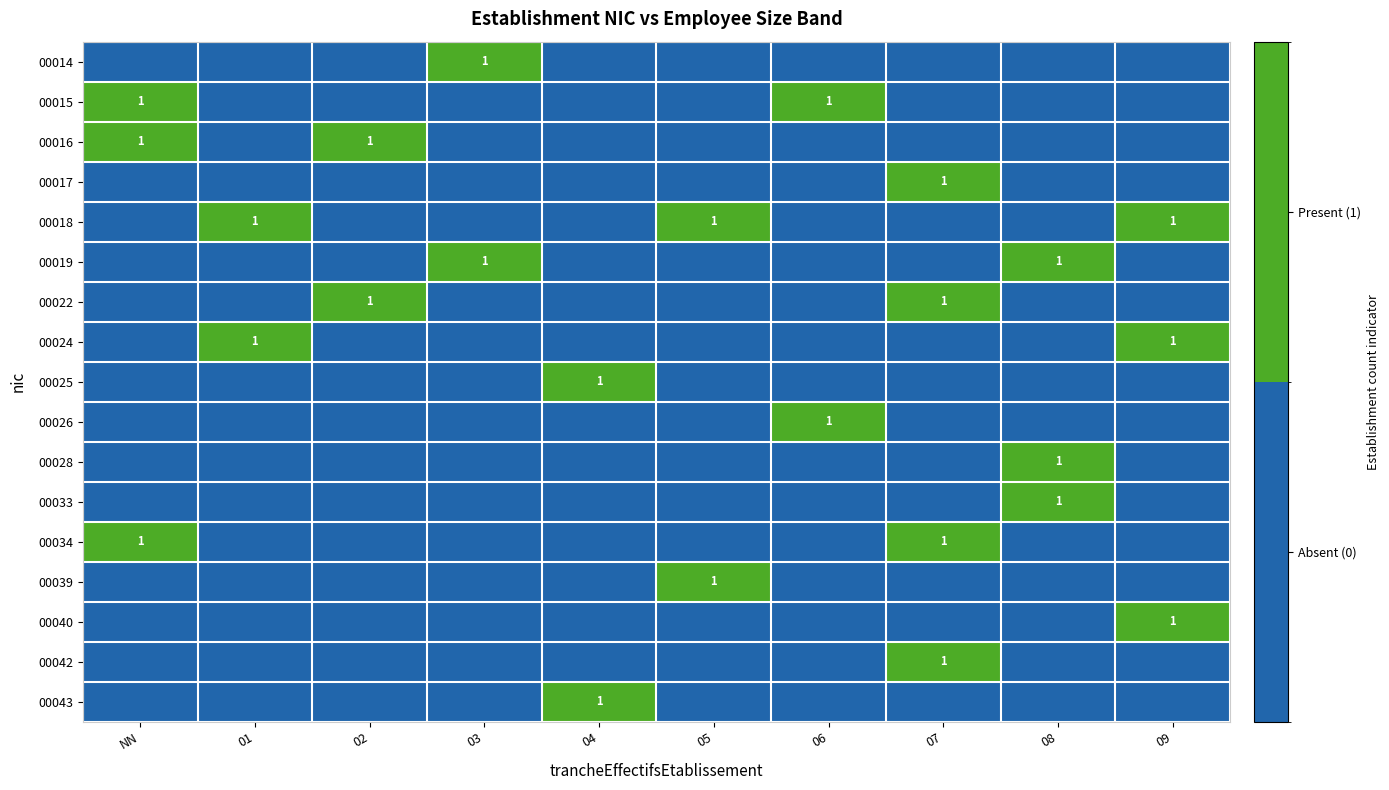

Is it true that 00033 equals 2 at 08?

False